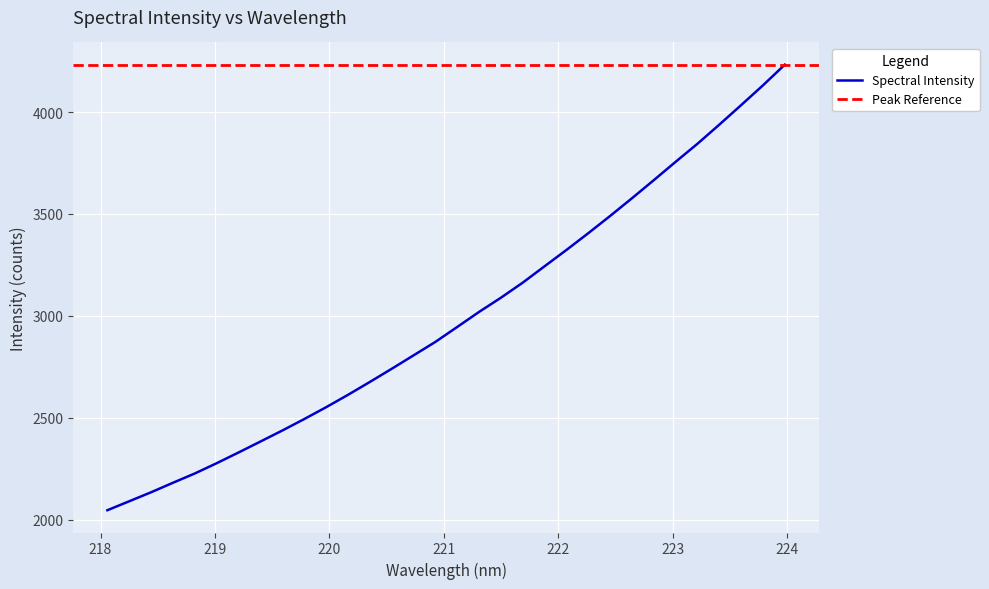

Is it true that the value at 222.6447 is 3577.1?

True